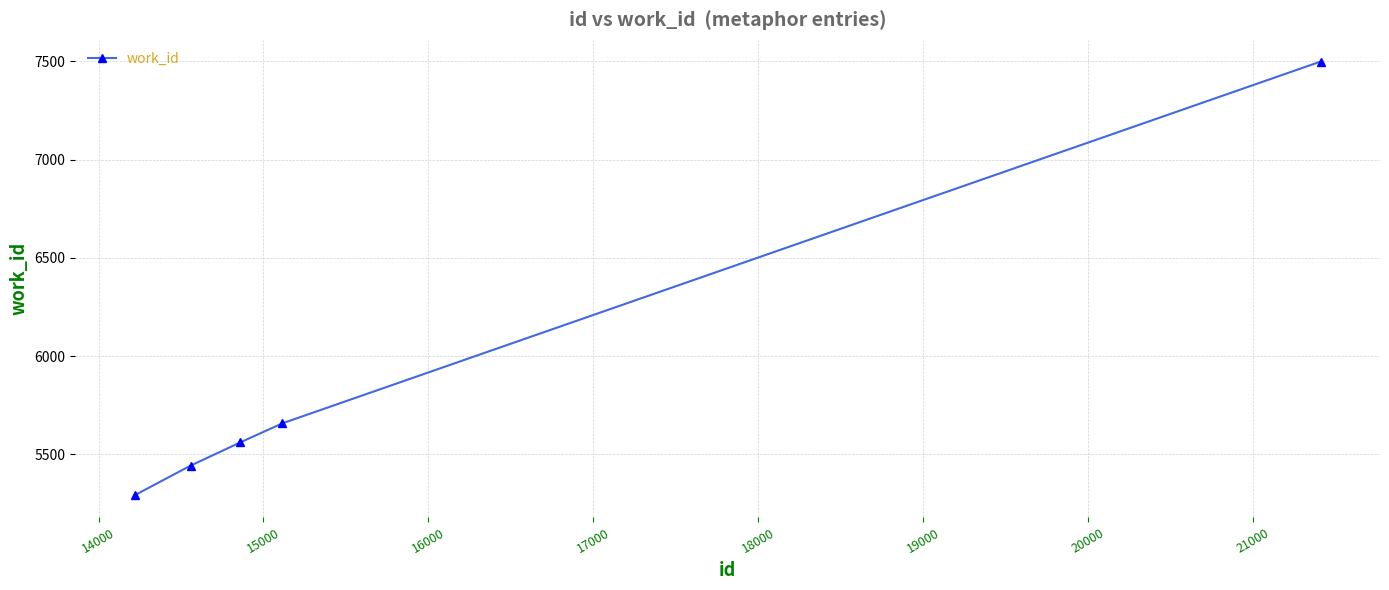

How many categories are shown in the chart?

5